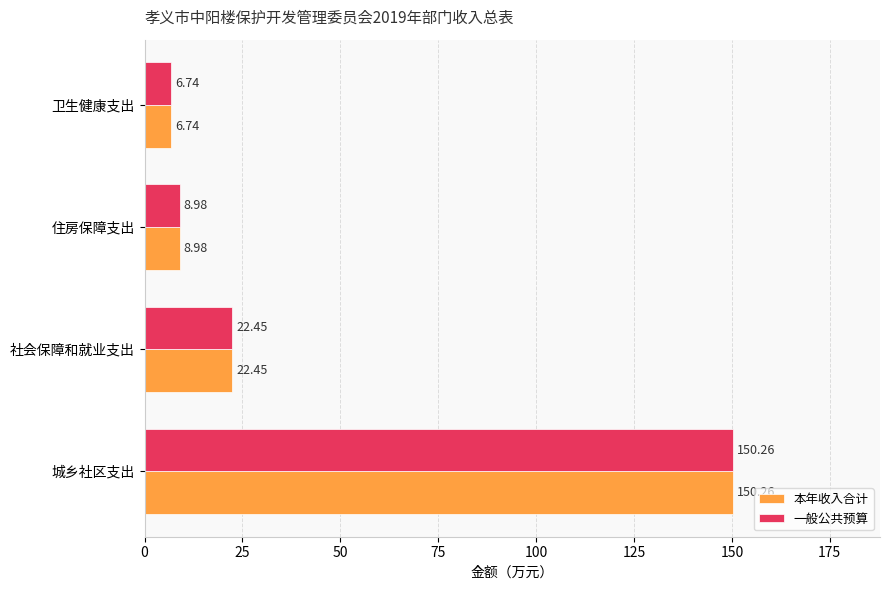

What is the difference between the maximum and minimum values in the 本年收入合计 series?

143.5